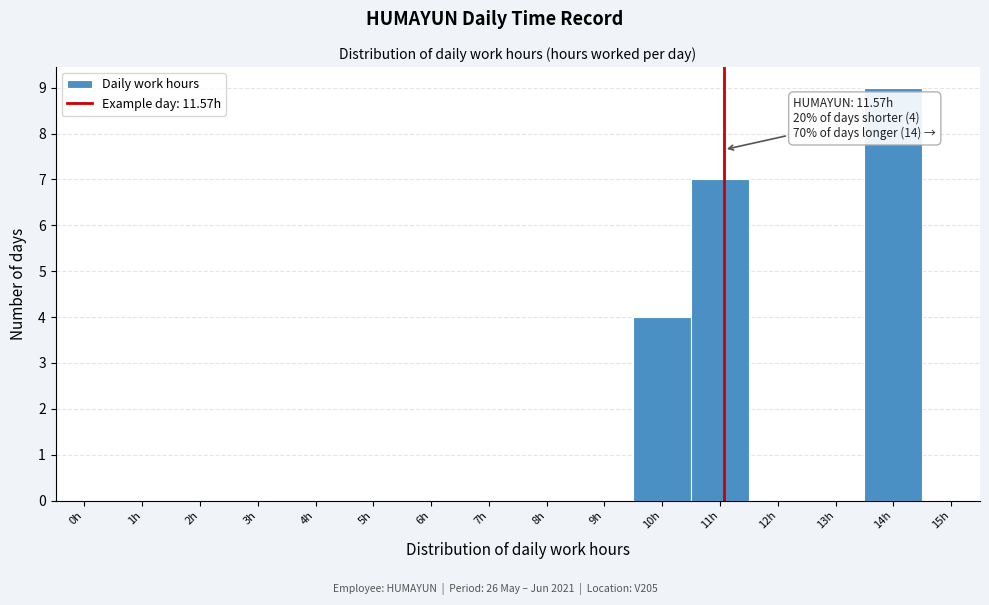

Reading right to left, extract all data points from this chart.

15h=0	14h=9	13h=0	12h=0	11h=7	10h=4	9h=0	8h=0	7h=0	6h=0	5h=0	4h=0	3h=0	2h=0	1h=0	0h=0